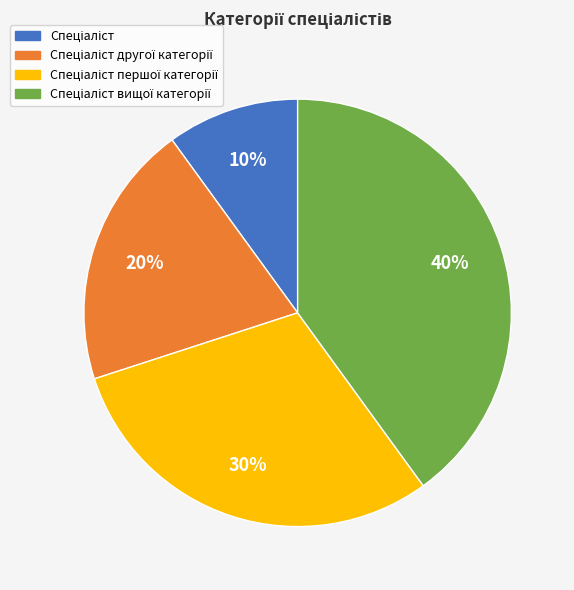

How many slices are in this pie chart?

4